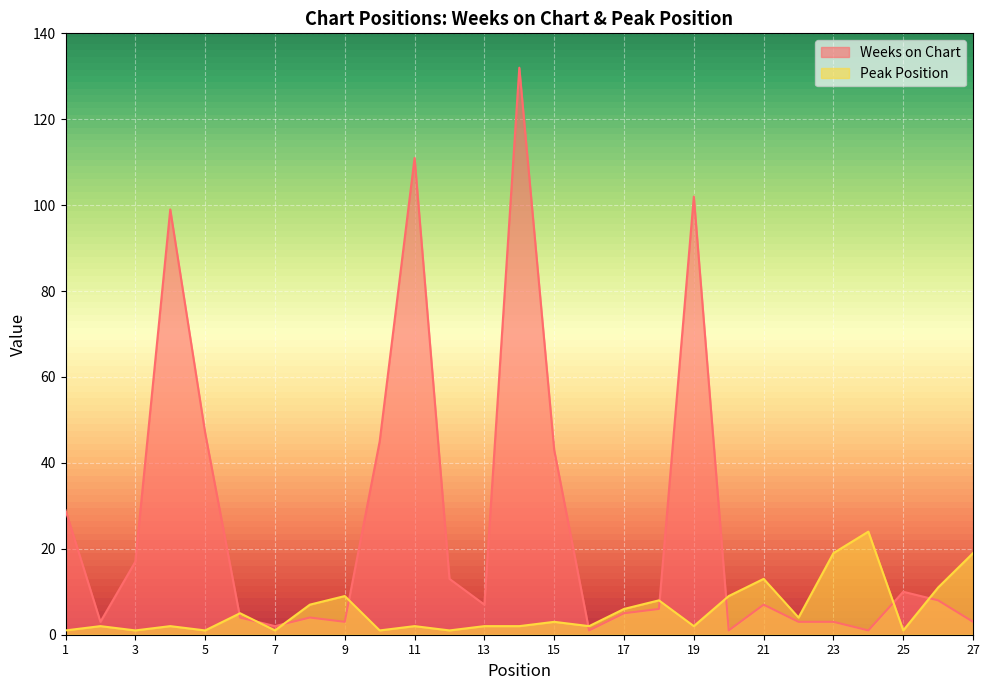

At which category is the sum across all series the highest?

14